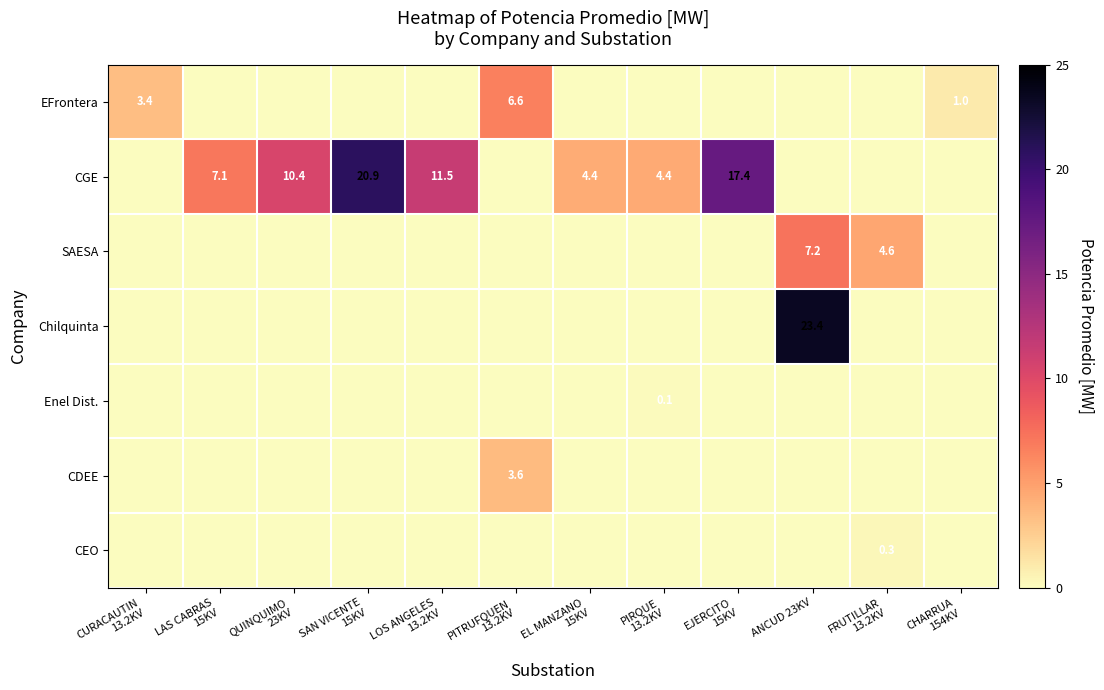

What is the difference between the maximum and minimum values in the Enel Dist. series?

0.1